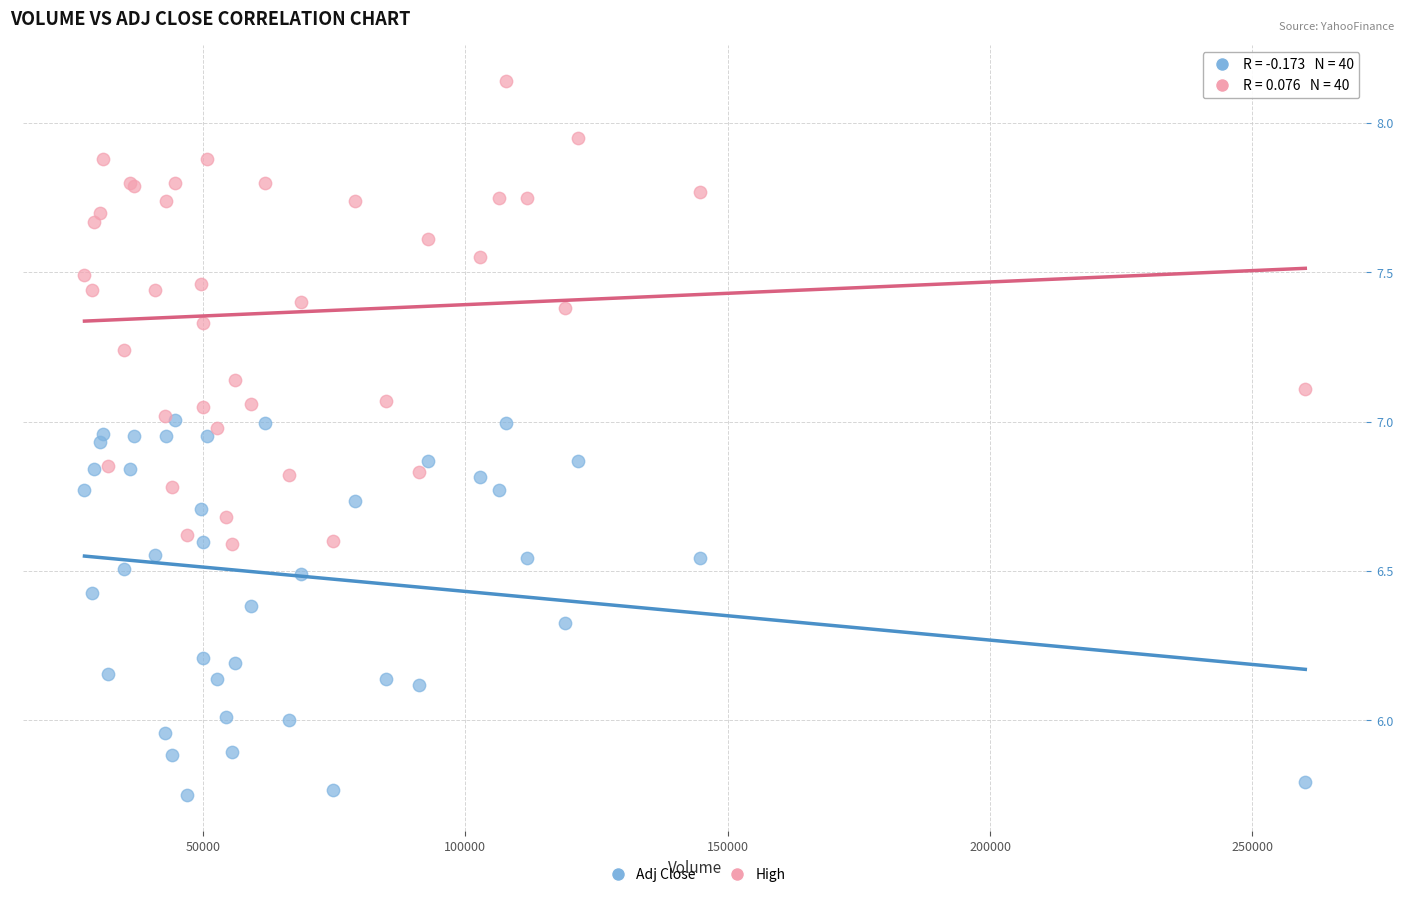

What are all the series names shown in the legend?

Adj Close, High